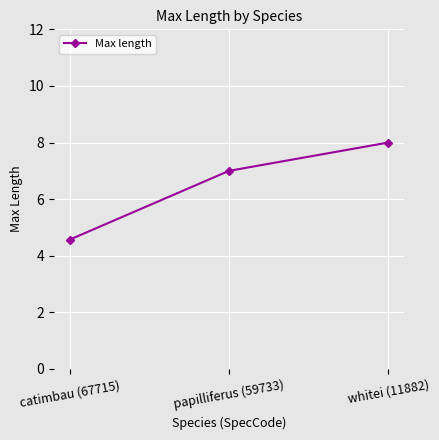

True or false: the data shows 3.7 at papilliferus (59733).

False